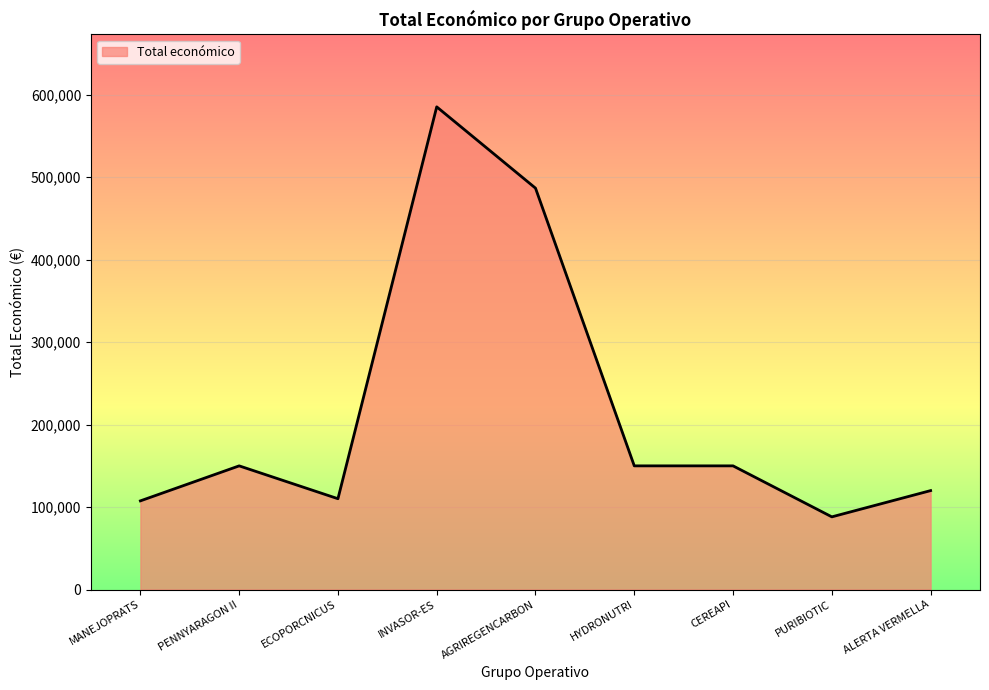

What is the approximate value at ECOPORCNICUS?

110168